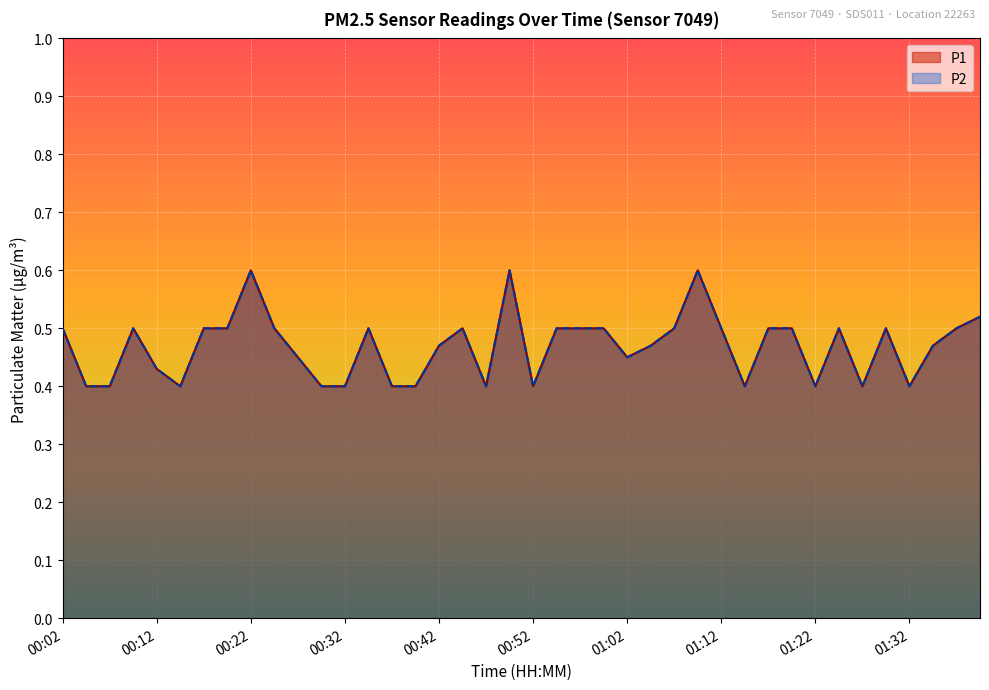

Between 01:07 and 00:34, which is larger?

01:07